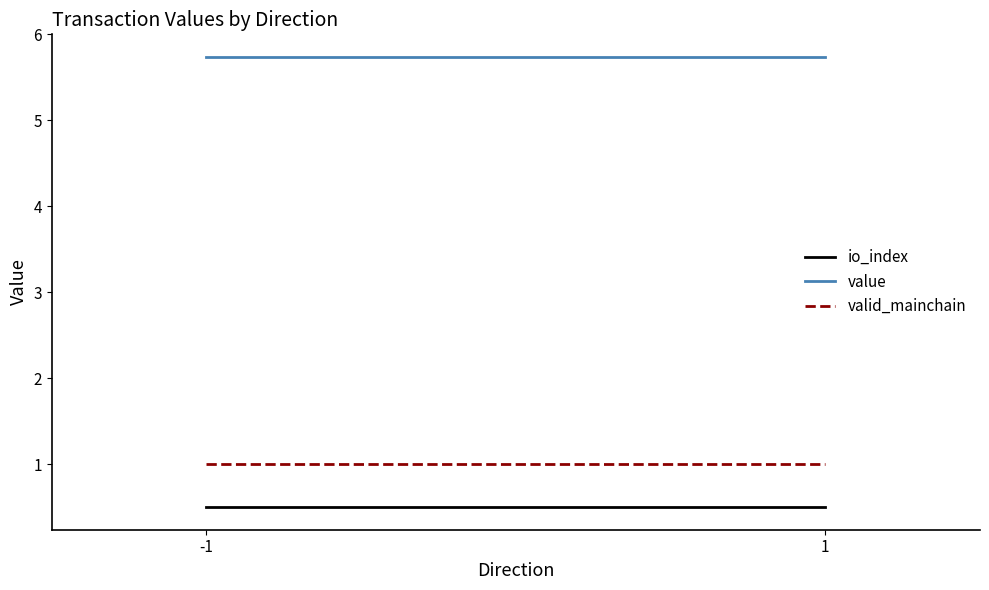

The value series shows 3.5 at -1. True or false?

False